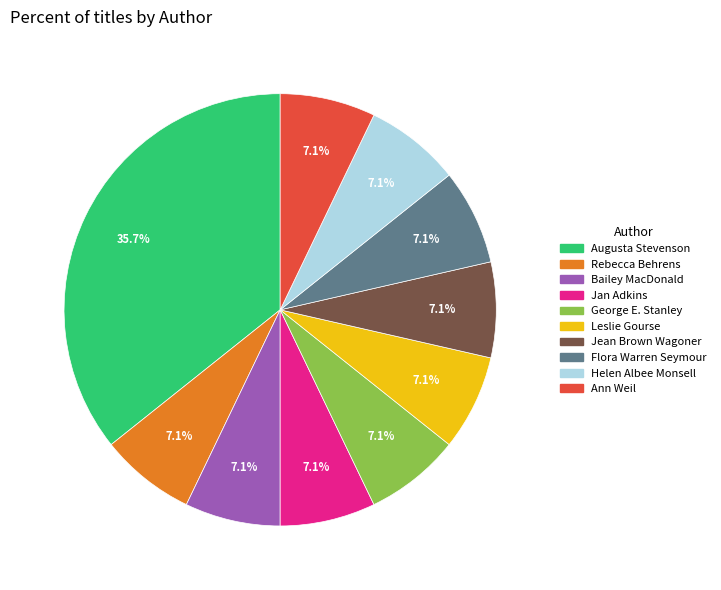

Is there a majority slice in this chart?

No